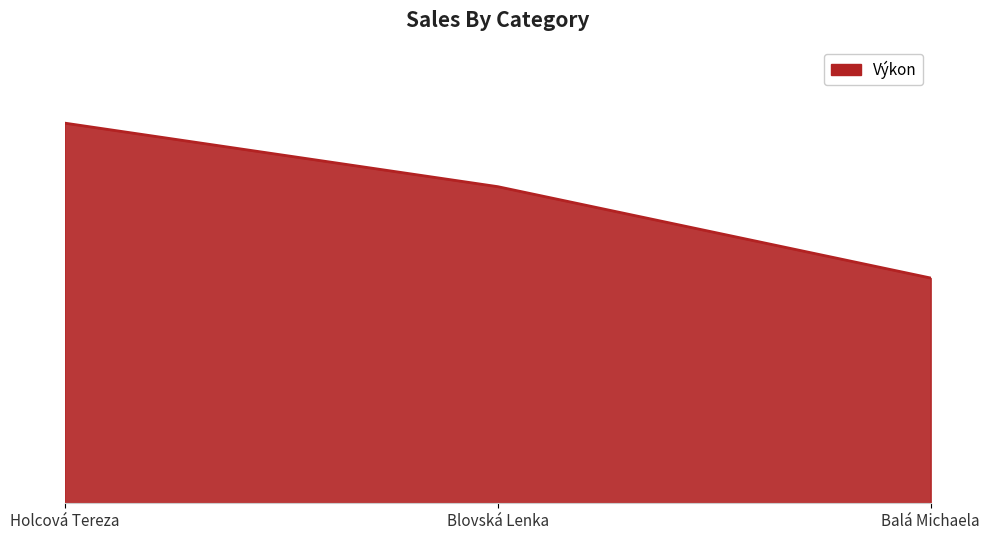

Does the chart display data point markers on the line(s)?

No